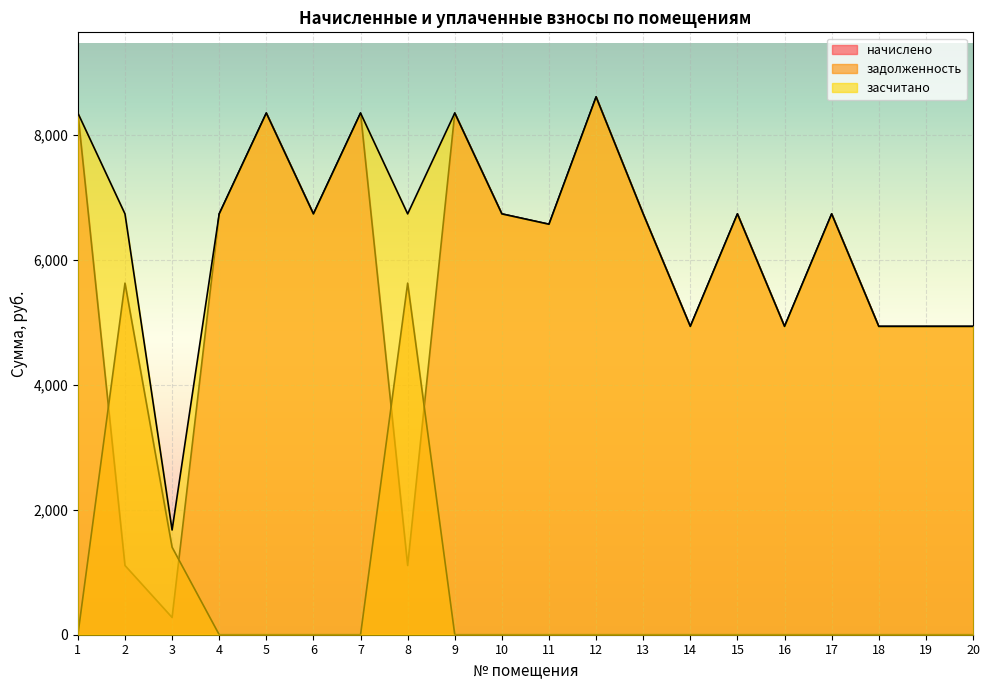

Which series ends up on top after the final intersection of начислено and задолженность?

начислено